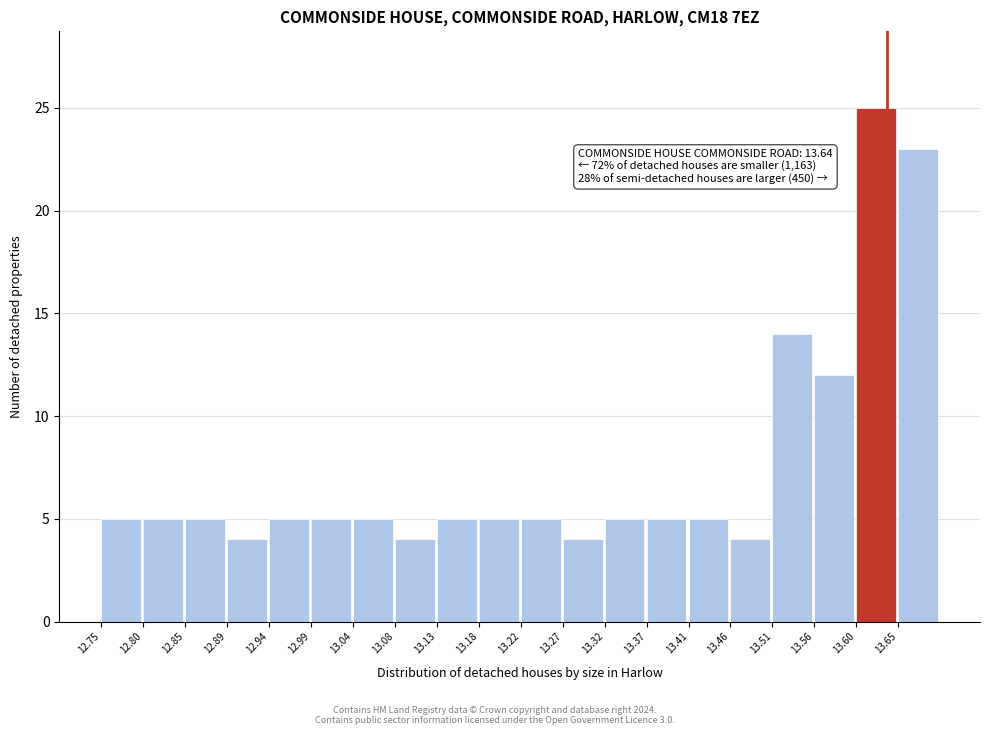

Which range on the x-axis has the tallest bar?

13.605 to 13.655